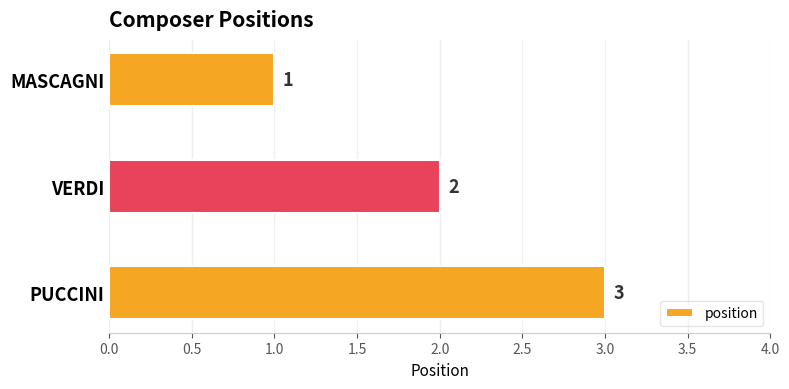

Is it true that the value at VERDI is 1?

False